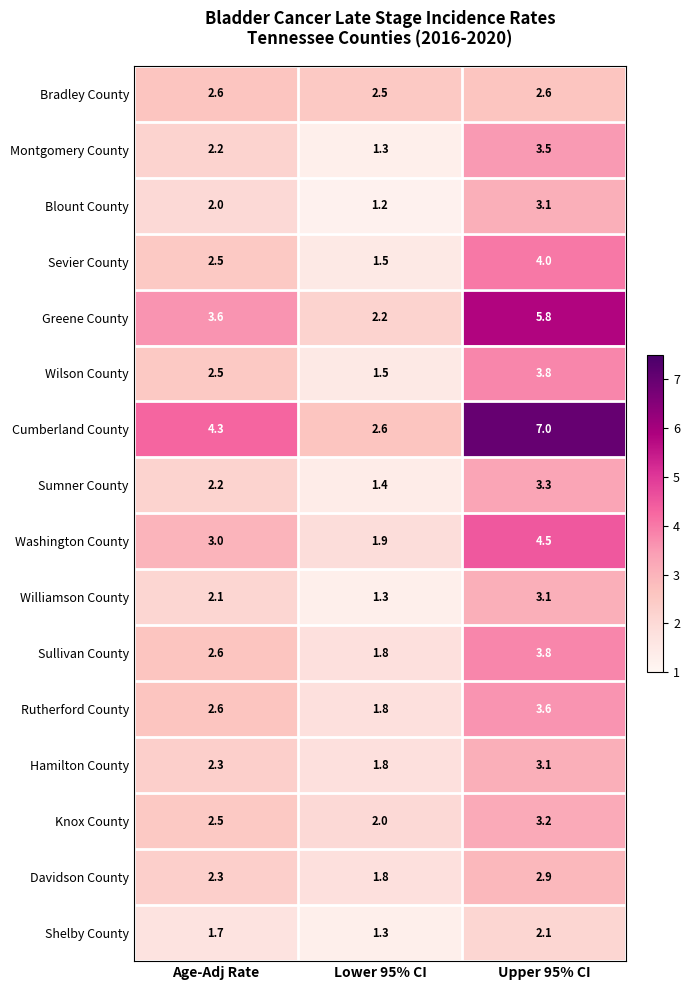

What is the sum of the Blount County values at Lower 95% CI and Upper 95% CI?

4.3